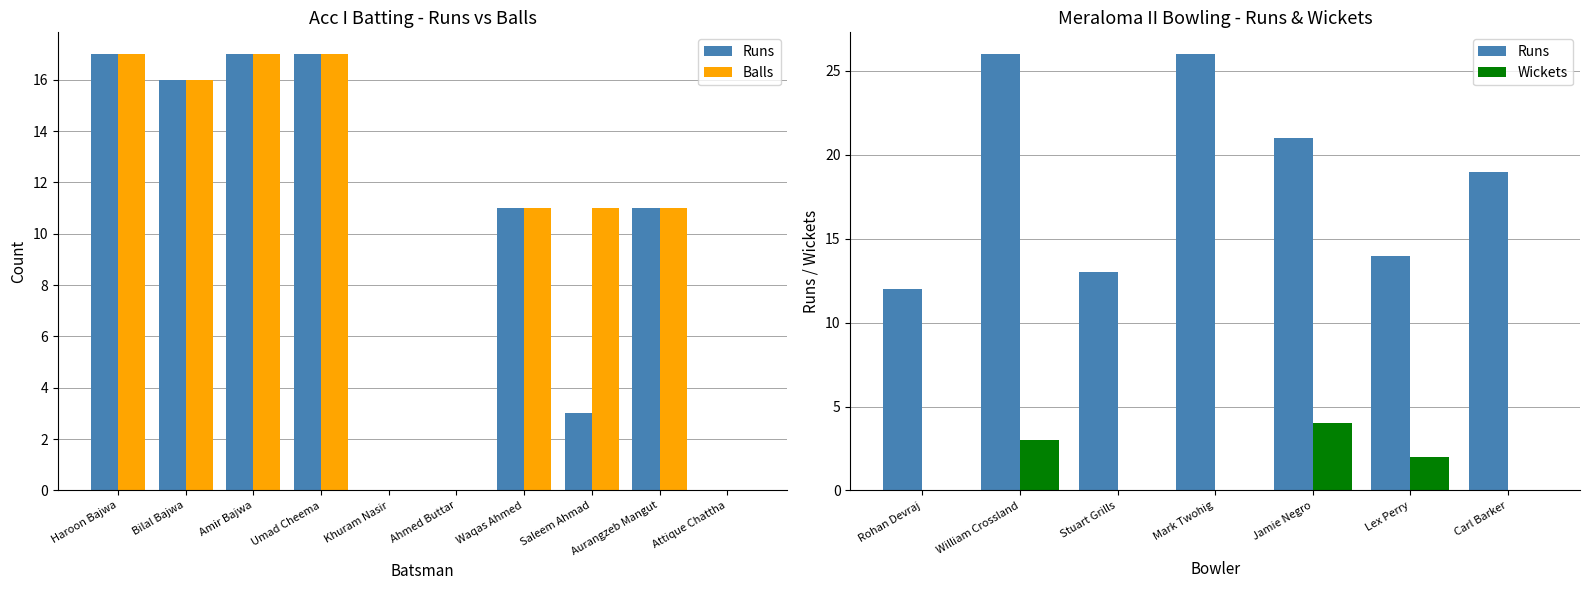

Between Umad Cheema and Ahmed Buttar, which series saw the biggest shift?

Runs